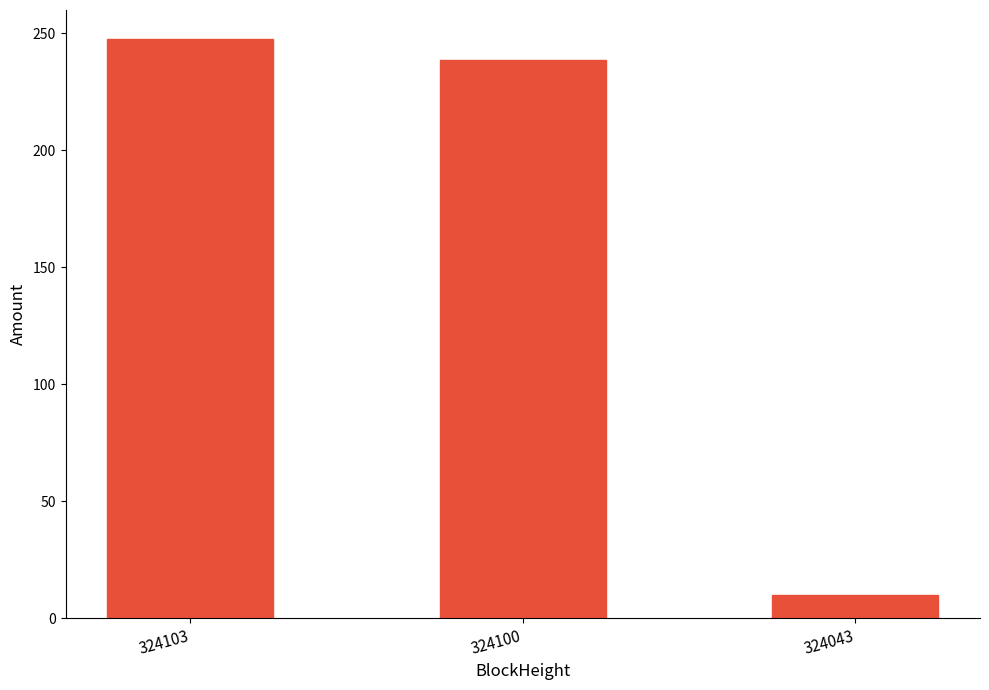

Rank the categories by value from highest to lowest.

324103, 324100, 324043